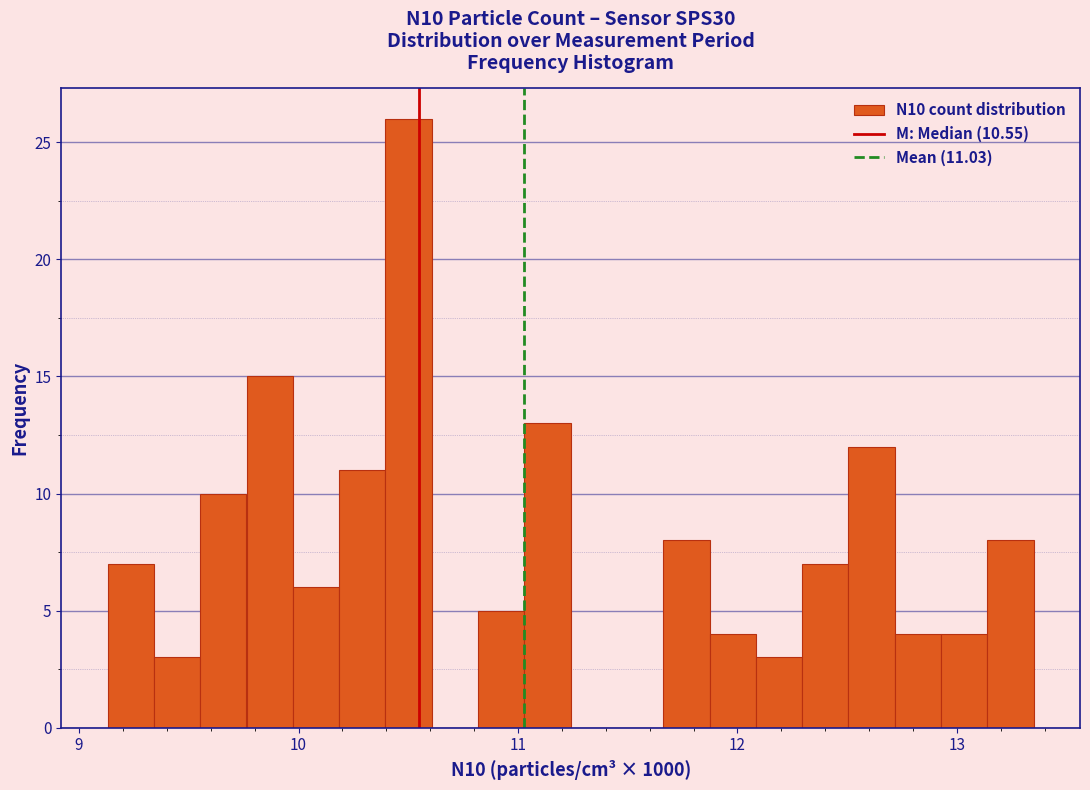

Around what value on the x-axis is the tallest bar? Give the approximate position of its centre, as read against the axis.

10.5